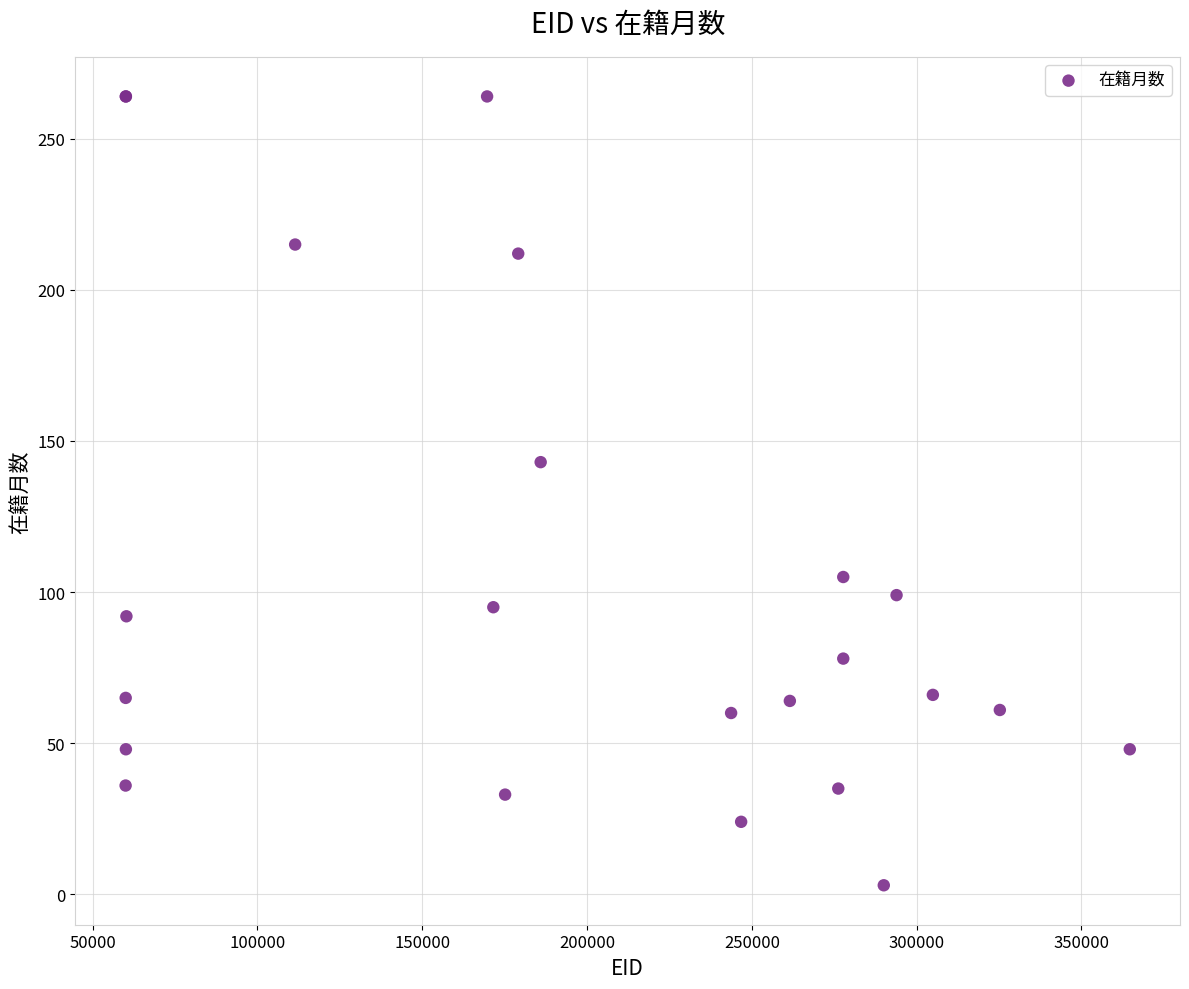

What Y value in the scatter plot is closest to 133?

143